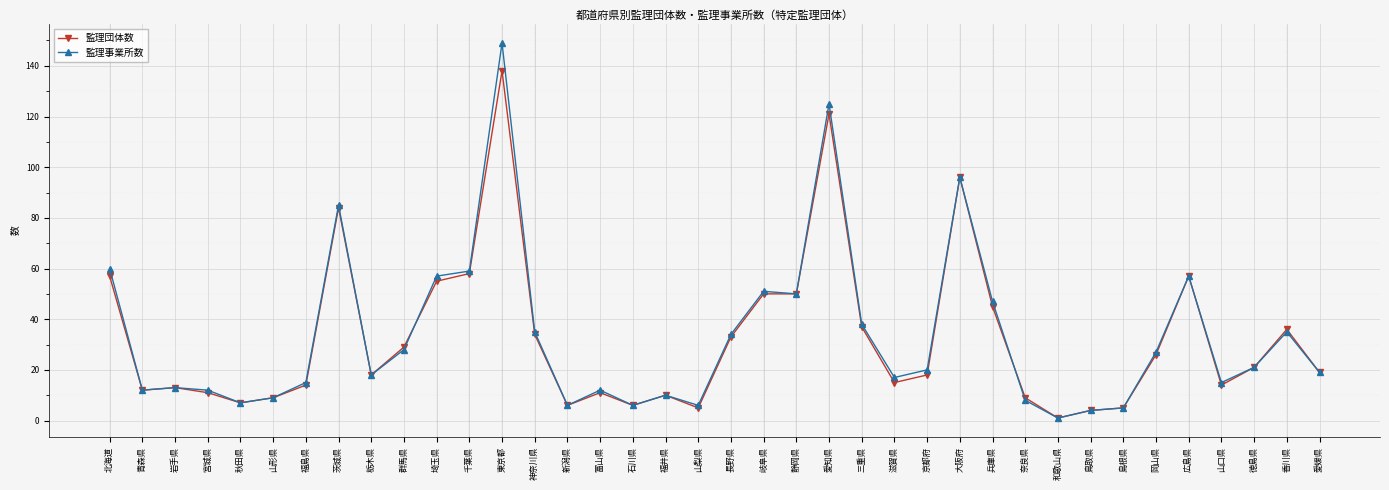

What is the difference between the 監理団体数 values at 秋田県 and 徳島県?

14